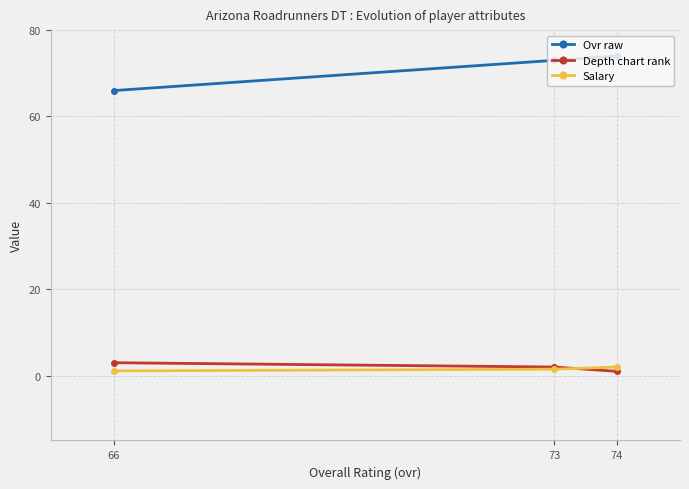

At which category does the chart reach its minimum across all series?

74